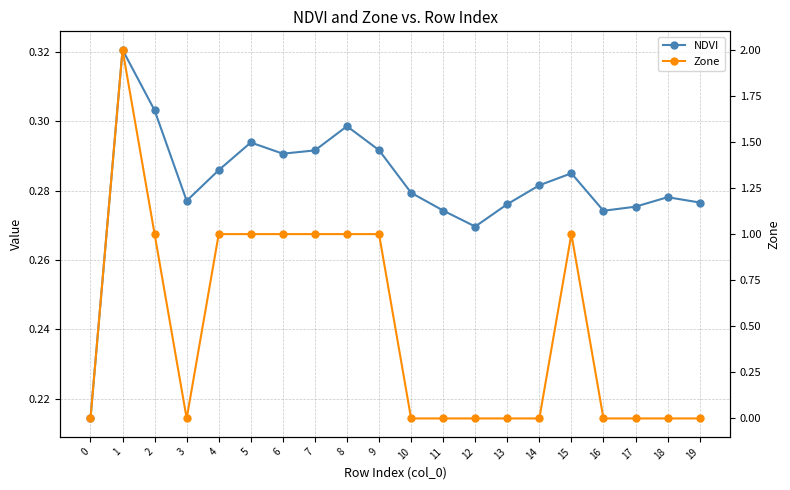

At which category is the sum across all series the highest?

1